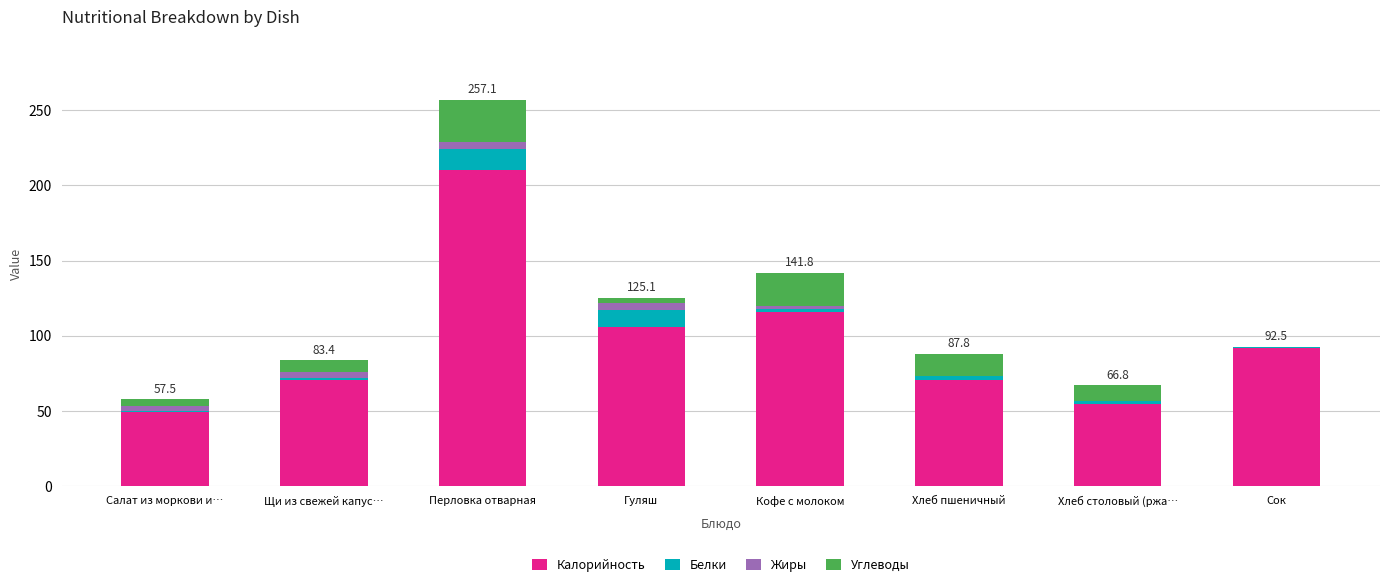

Are the bars horizontal?

No